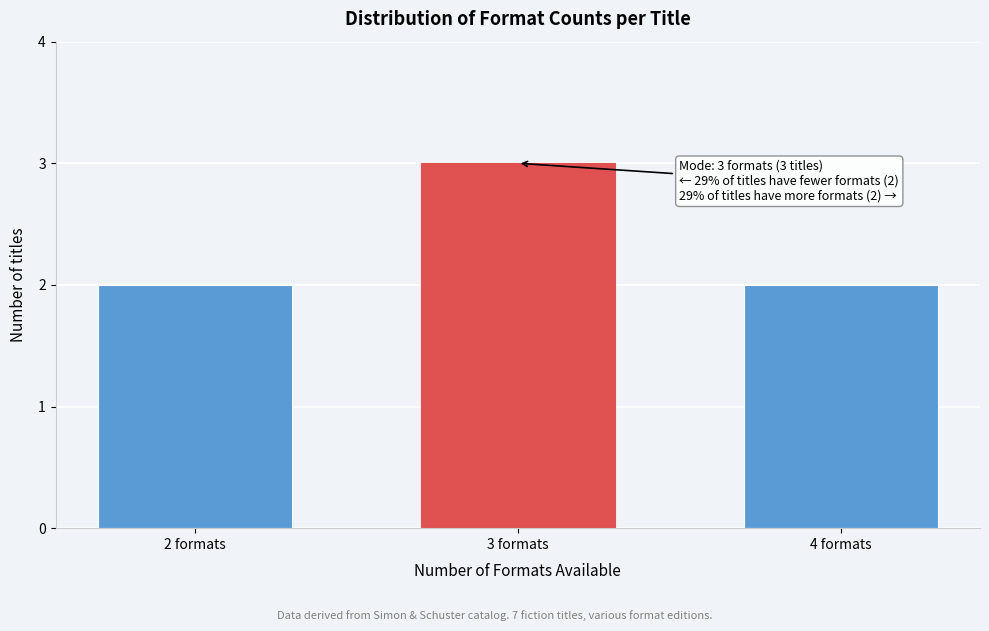

Reading left to right, list all the values displayed in this chart.

2	3	2